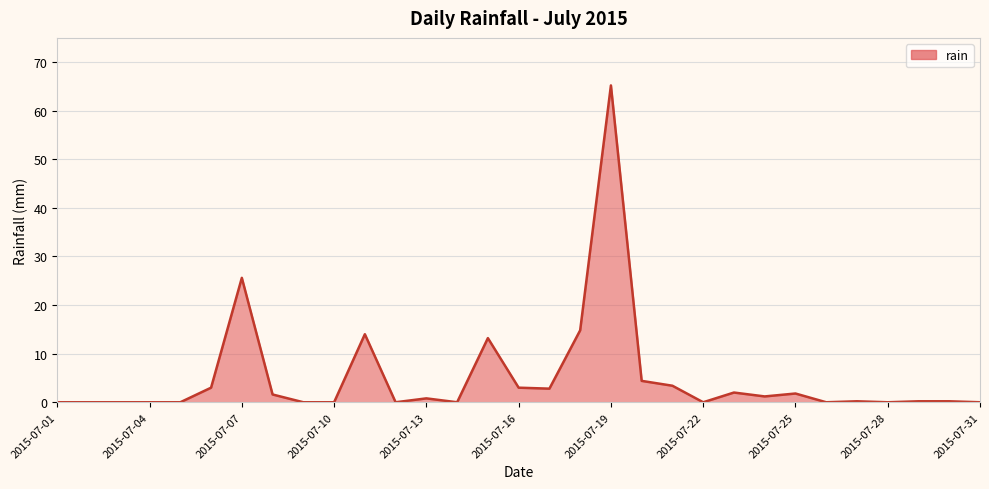

True or false: there are more than 1 points higher than both neighbors.

True